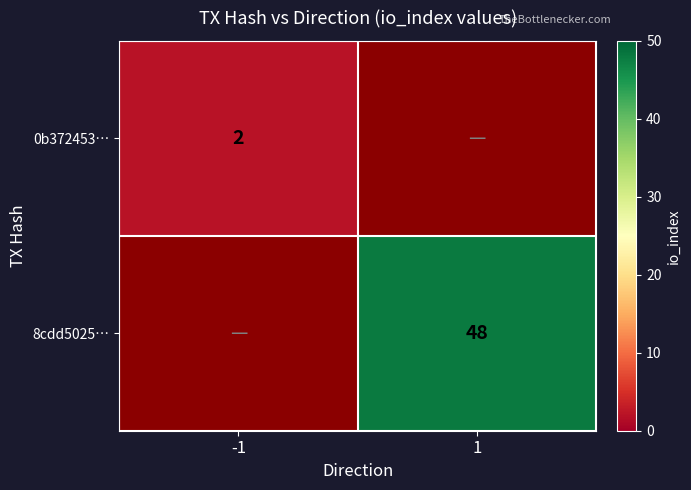

The value of 8cdd5025… at 1 is 18. True or false?

False